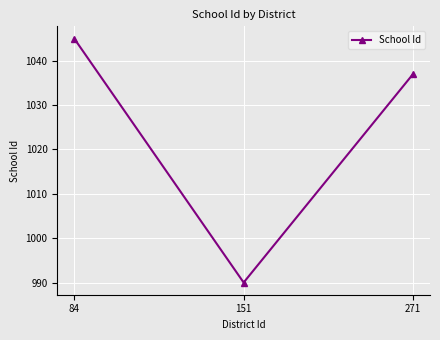

Reading left to right, what are all the values shown in this chart?

1045	990	1037